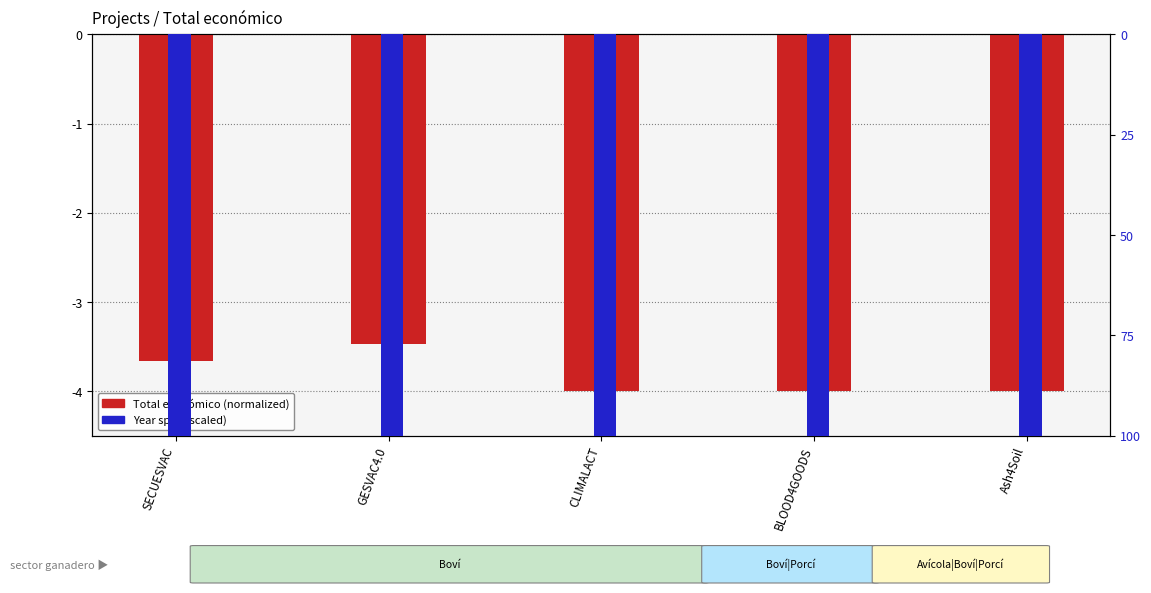

Between CLIMALACT and Ash4Soil, which is larger?

CLIMALACT